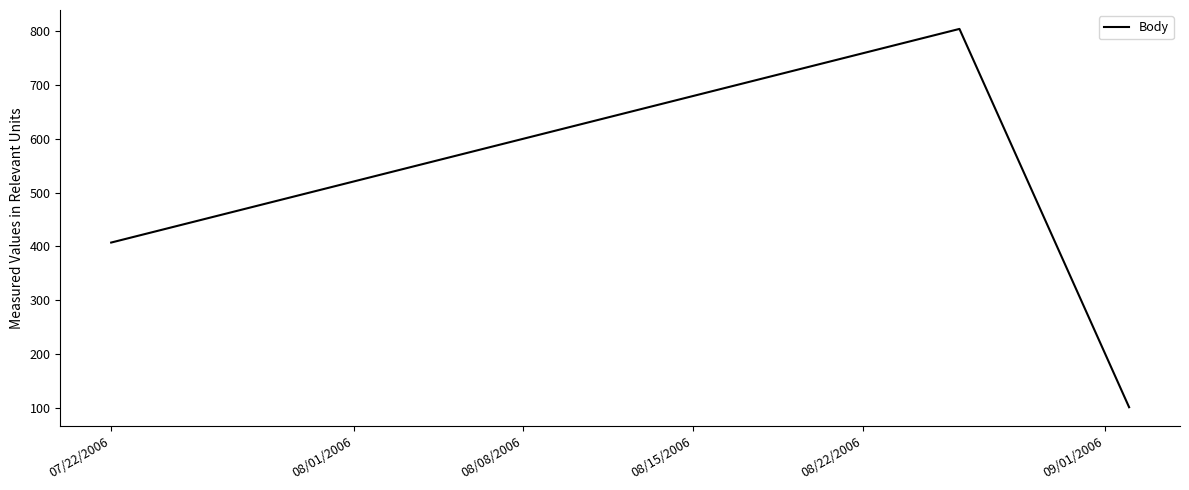

What is the greatest value displayed?

804